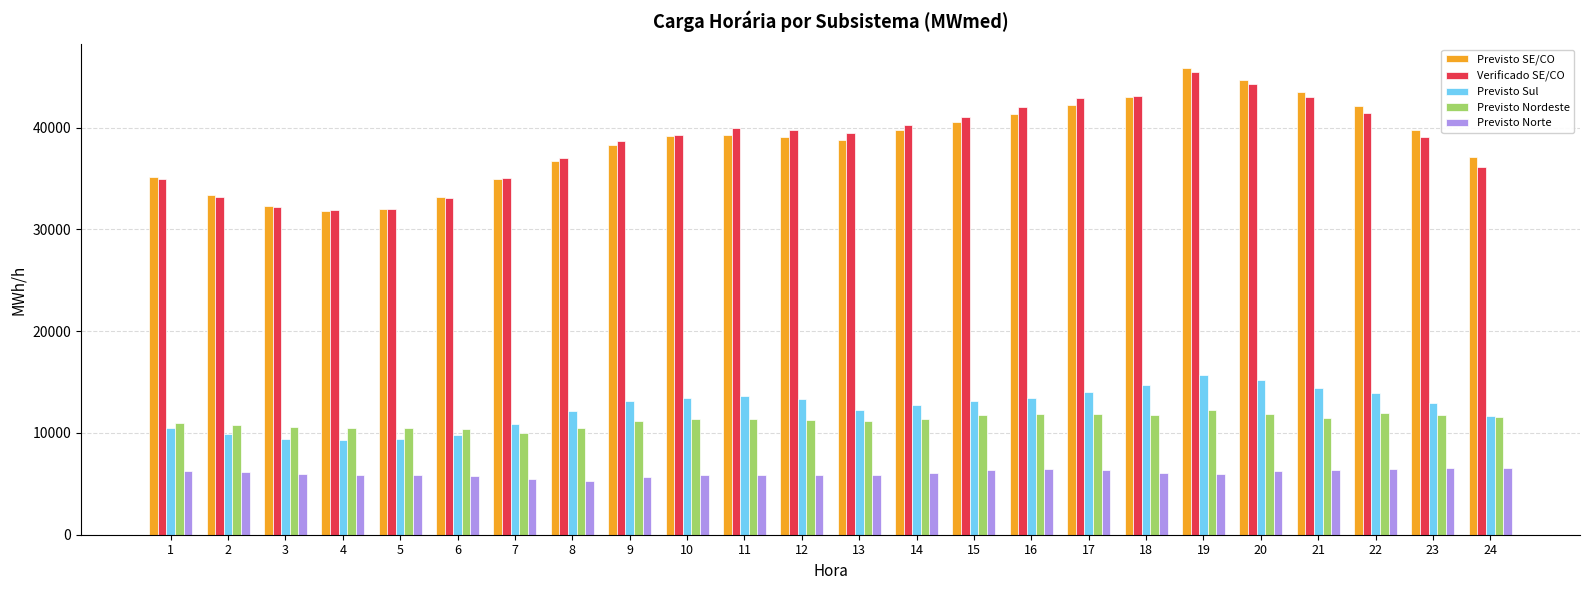

The value of Previsto Nordeste at 19 is 7857.2. True or false?

False